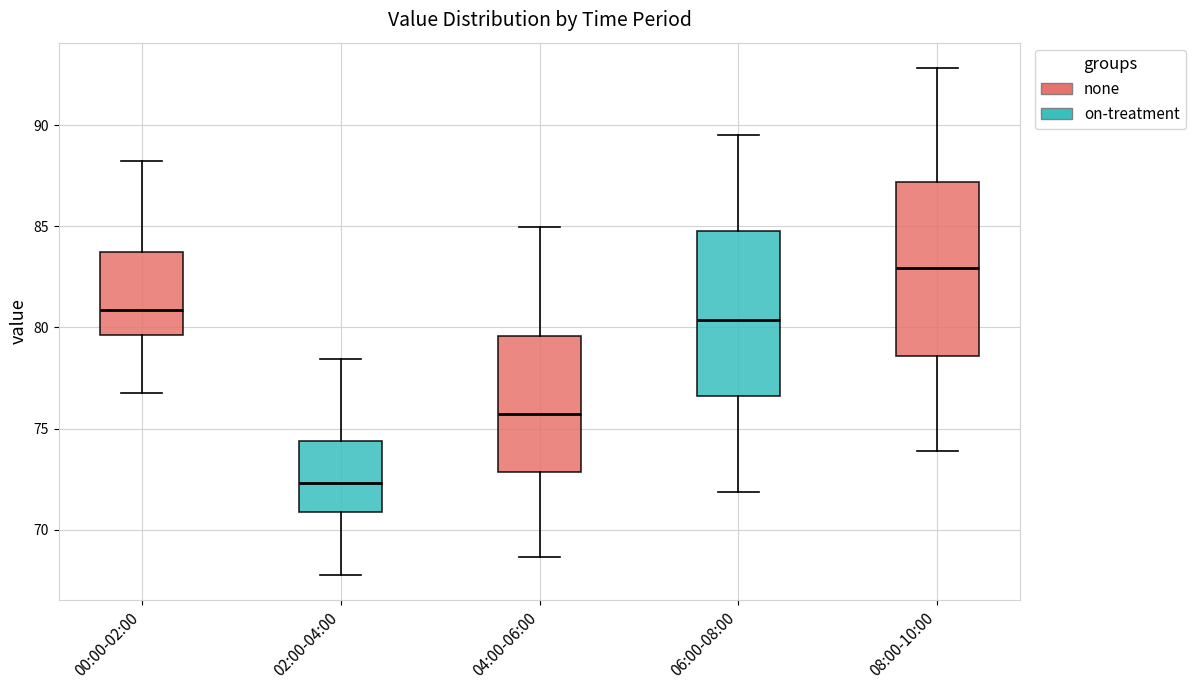

Reading left to right, read every box against the y-axis: the position of its median line, the range the box covers, and the ends of its whiskers. The values are not printed on the chart, so give them approximately, as read against the axis.

00:00-02:00: median 81.0, box 79.5 to 83.5, whiskers 77.0 to 88.0
02:00-04:00: median 72.5, box 71.0 to 74.5, whiskers 68.0 to 78.5
04:00-06:00: median 75.5, box 73.0 to 79.5, whiskers 68.5 to 85.0
06:00-08:00: median 80.5, box 76.5 to 85.0, whiskers 72.0 to 89.5
08:00-10:00: median 83.0, box 78.5 to 87.0, whiskers 74.0 to 93.0